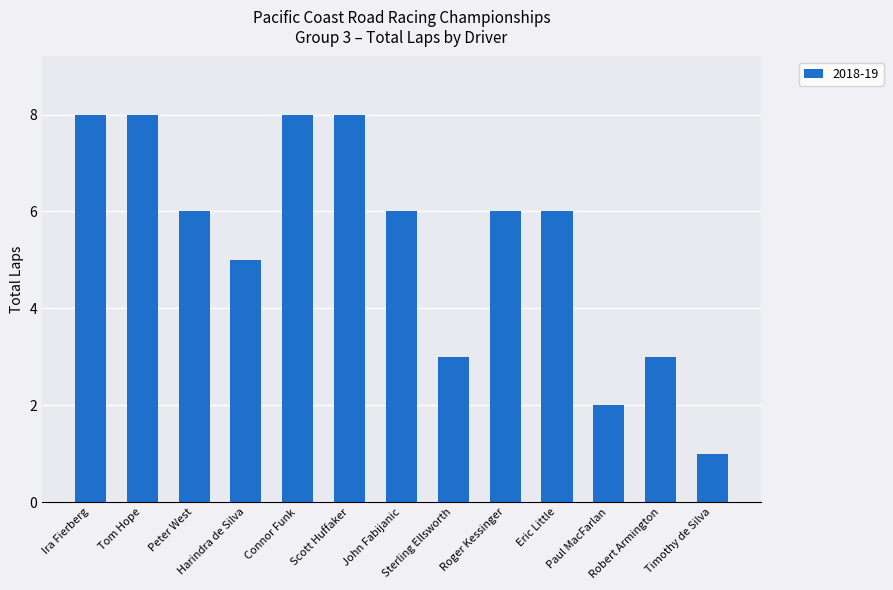

True or false: the data shows 1 at Paul MacFarlan.

False